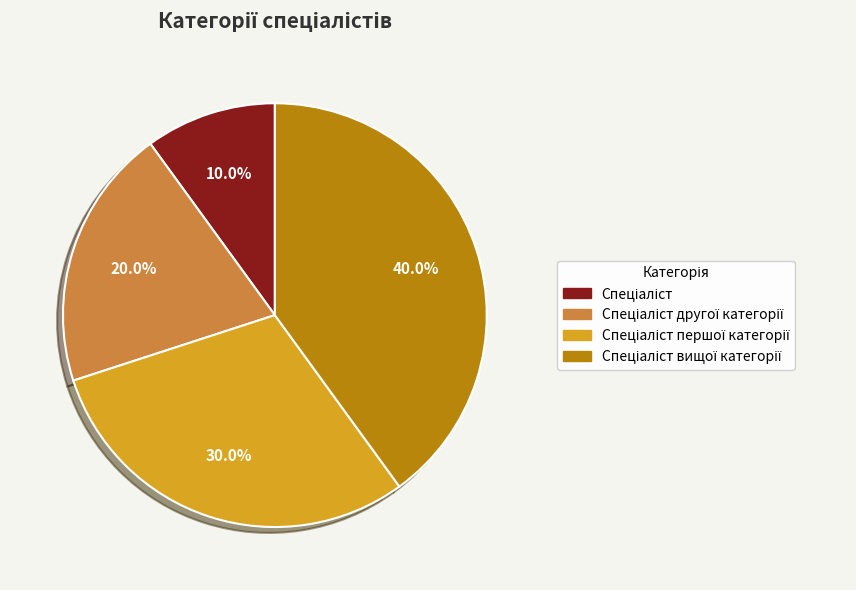

How many slices are in this pie chart?

4